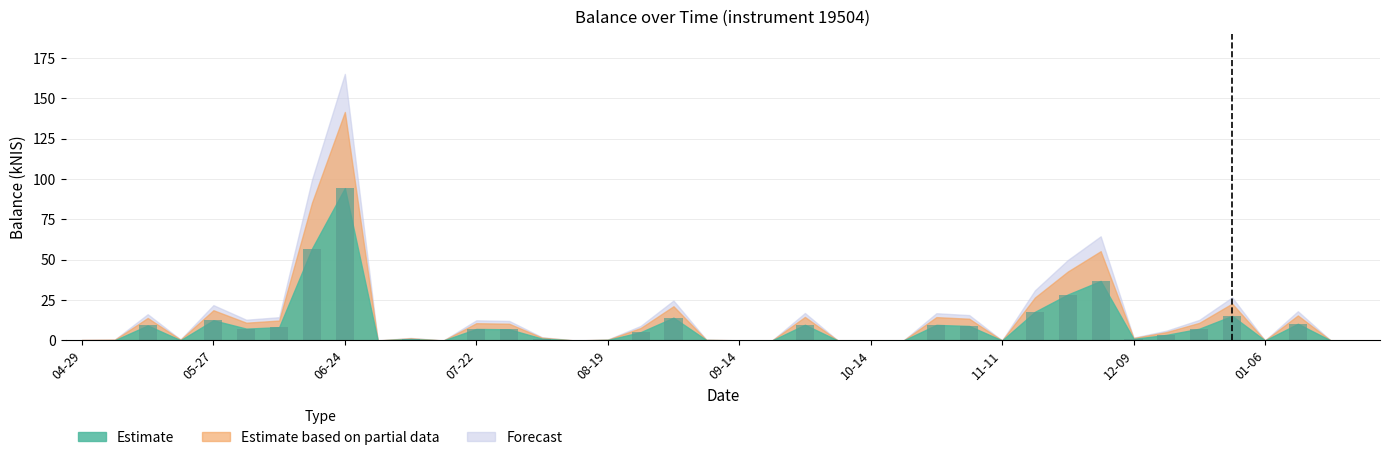

What is the sum of all values?

373.9